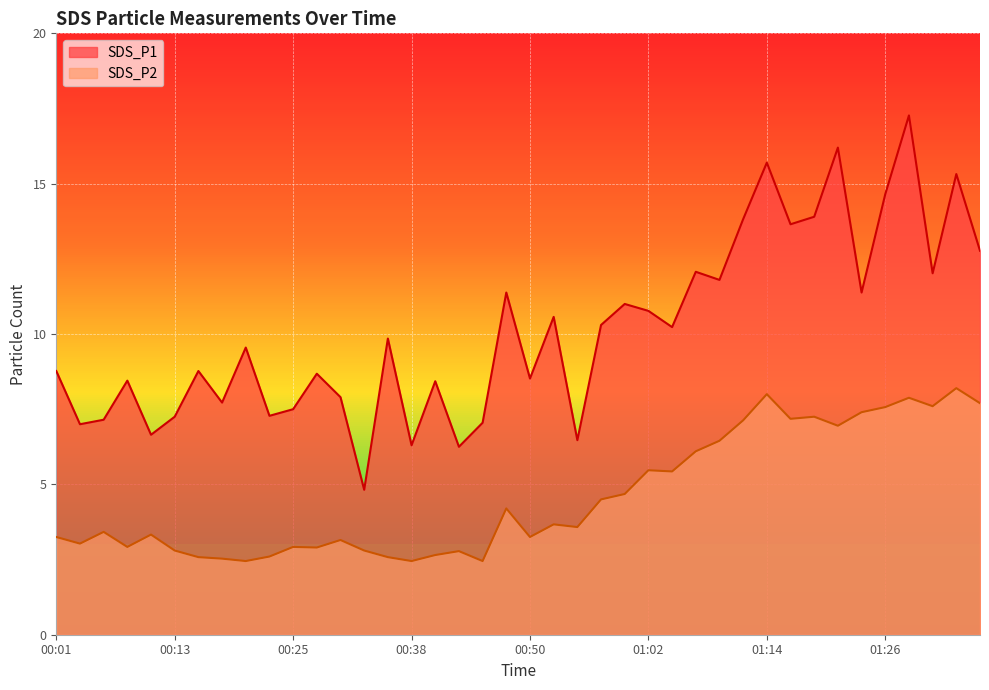

True or false: SDS_P1 and SDS_P2 intersect in this chart.

False